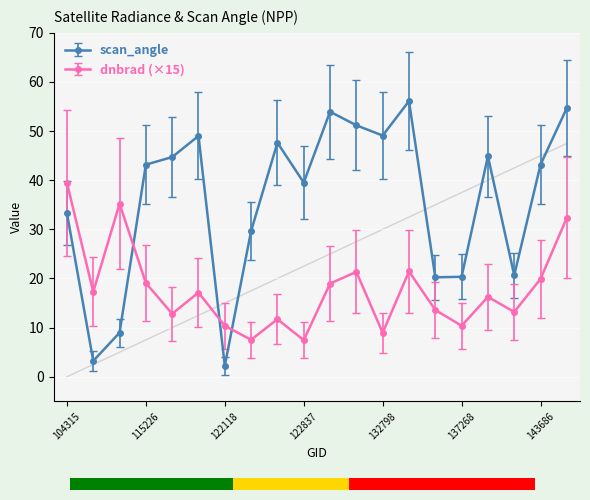

What is the total value across all series at 122463?

59.4